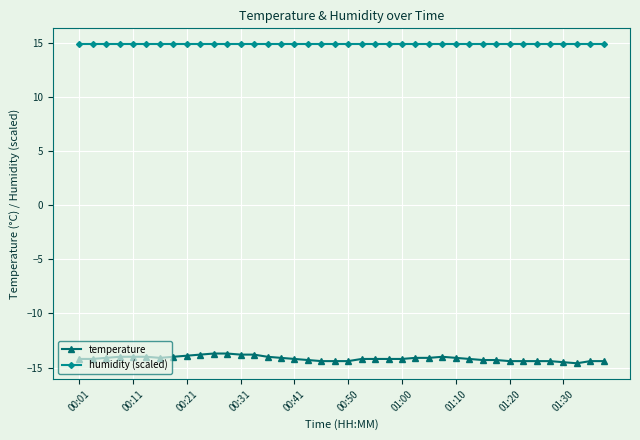

What is the value of the humidity (scaled) point at the 4th from the left?

14.9